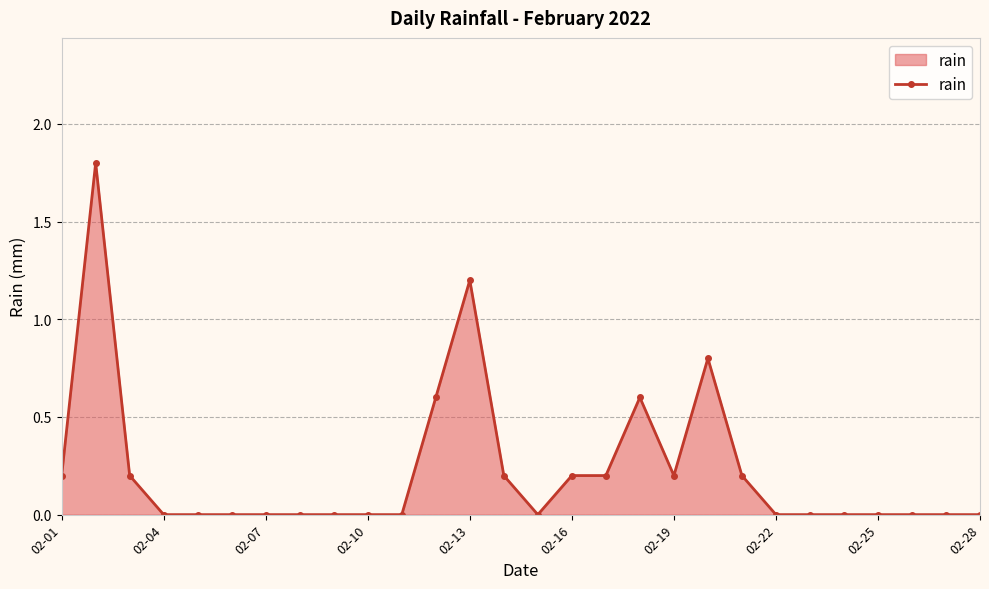

What is the value of the 14th point from the left?

0.2